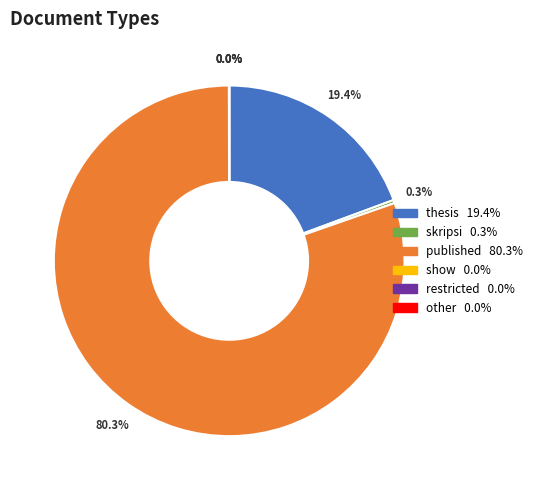

Does any single category account for the majority?

Yes